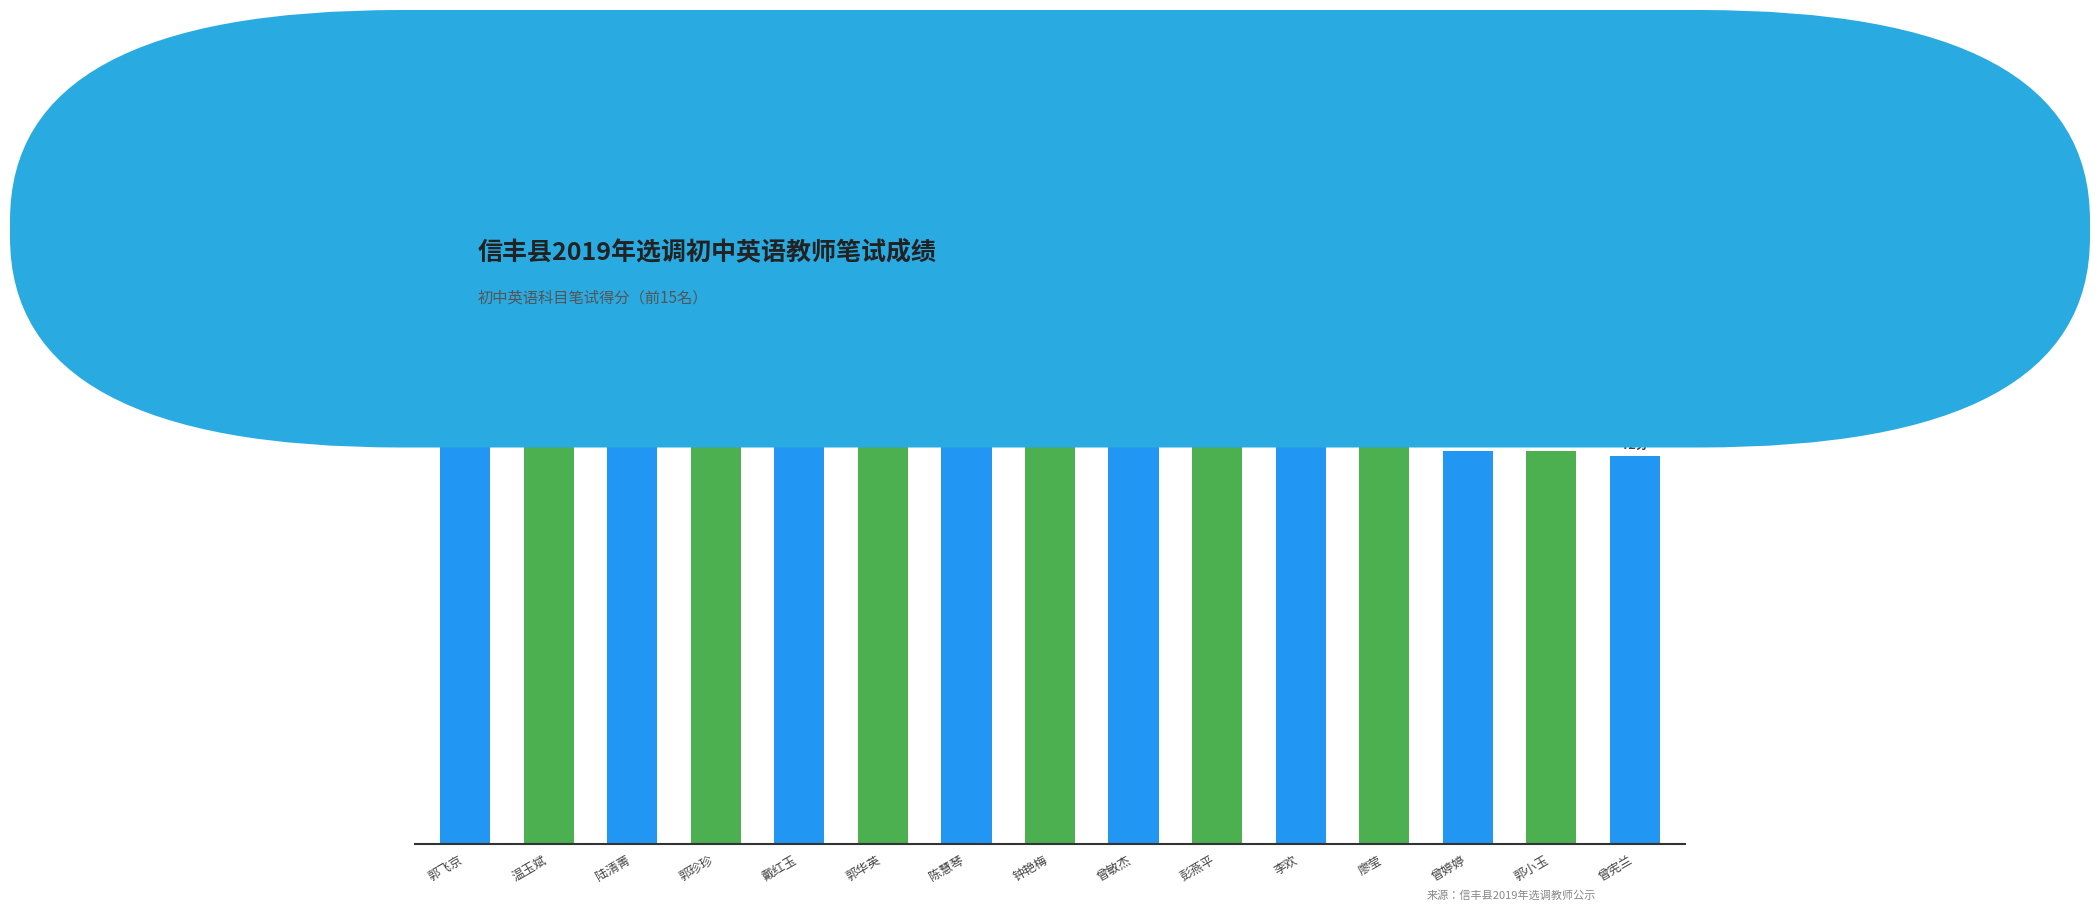

The chart shows a value of 82 at 郭华英. True or false?

True